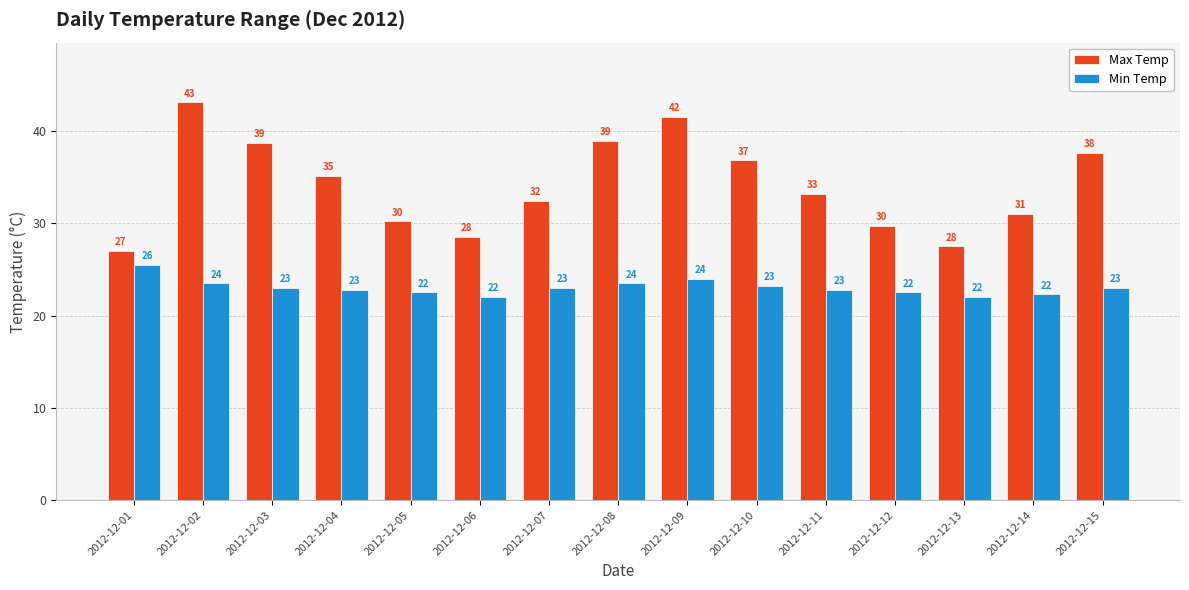

At 2012-12-14, list the series in order from largest to smallest.

Max Temp, Min Temp